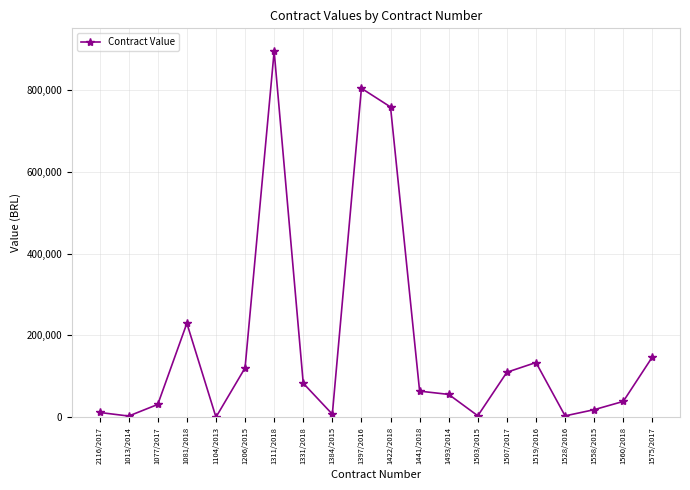

What is the difference between the maximum and minimum values?

893623.7